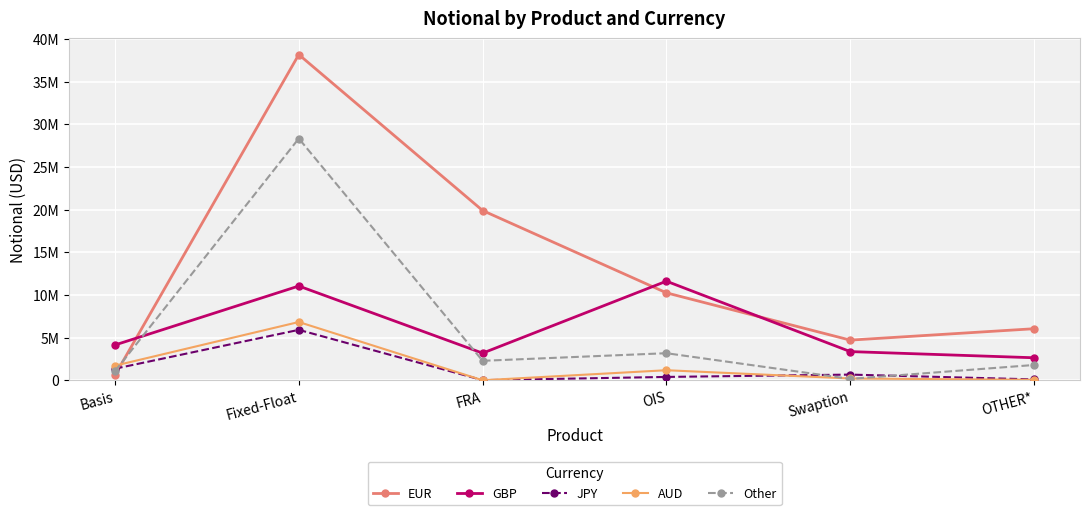

What position from the left is Basis?

1